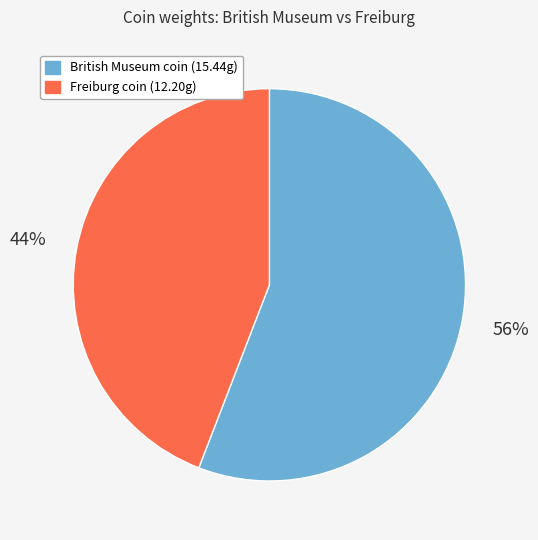

How many slices are in this pie chart?

2